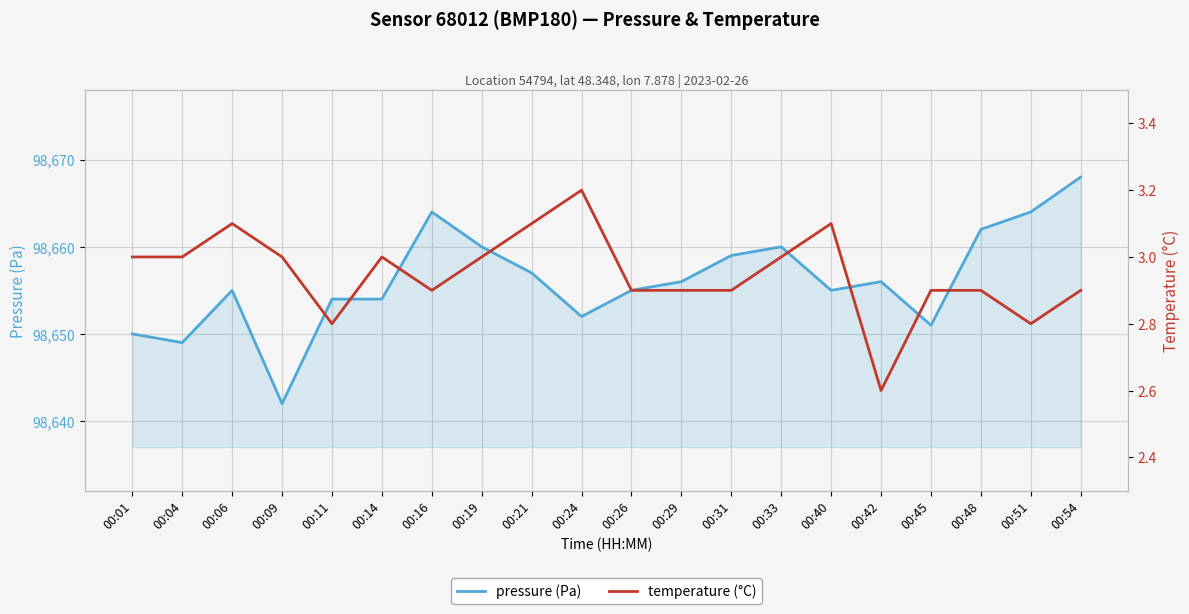

What is the greatest value displayed?

98668.0